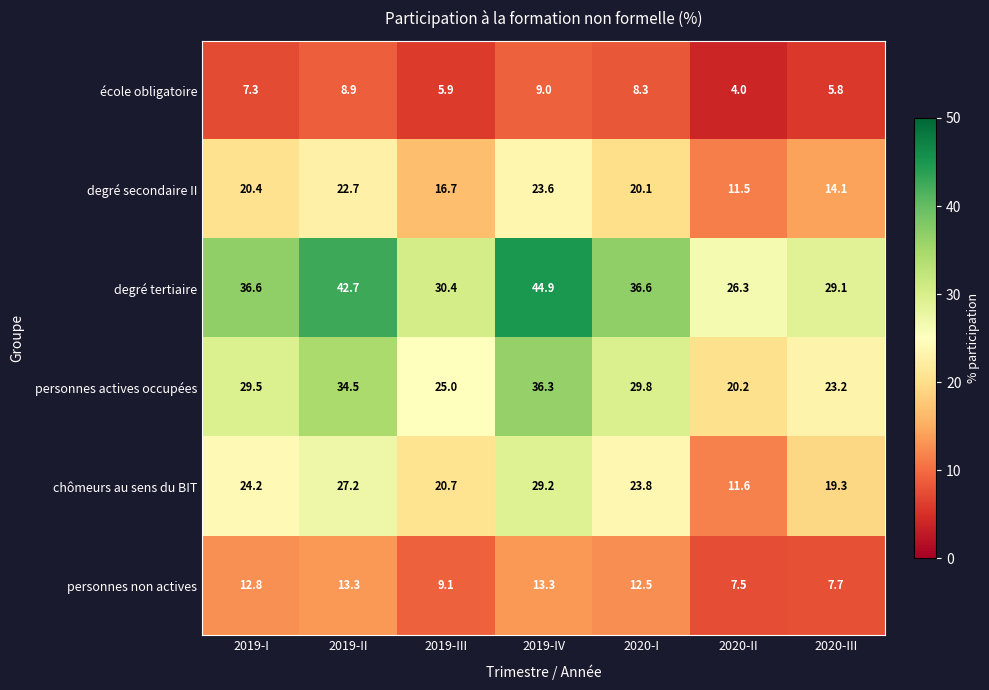

Count the number of data series in this chart.

6